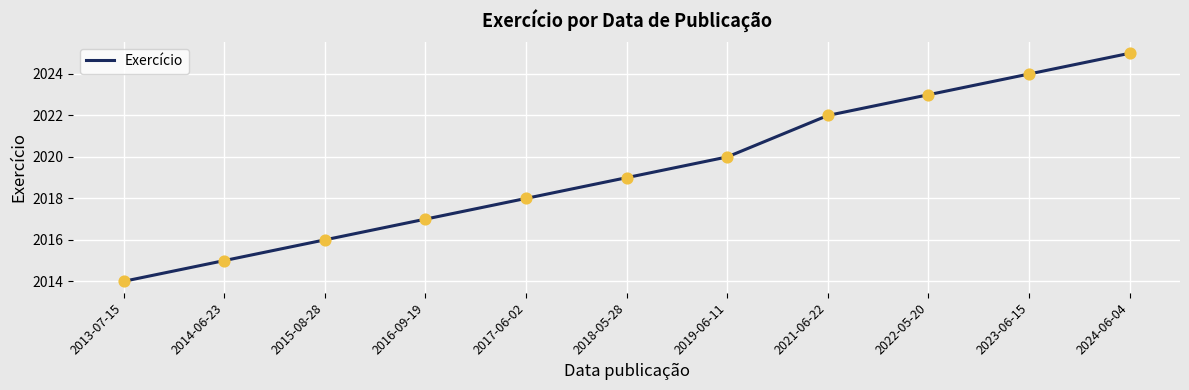

What is the ratio of the value at 2013-07-15 to the value at 2018-05-28?

1.0